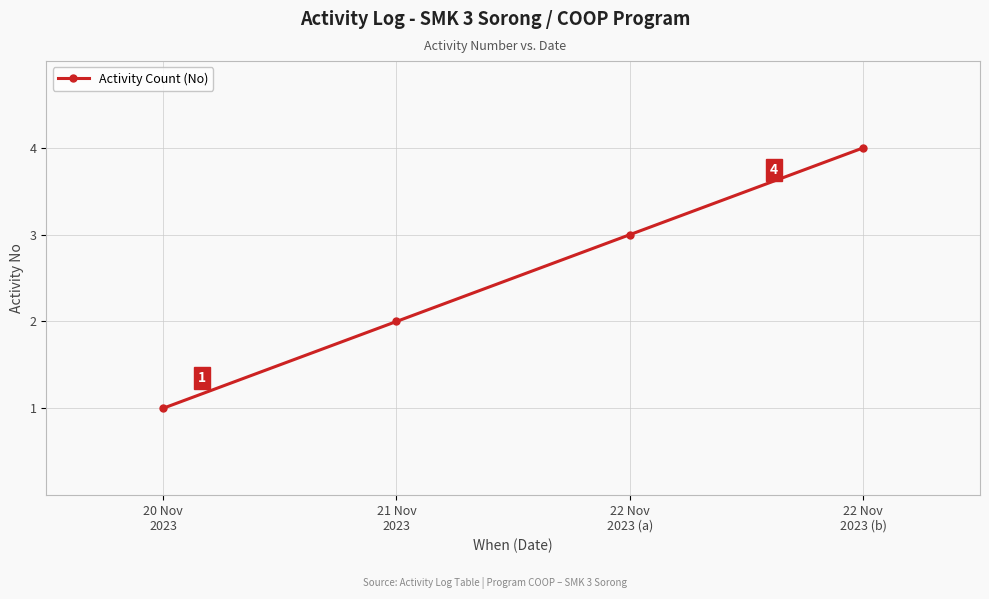

What is the greatest value displayed?

4